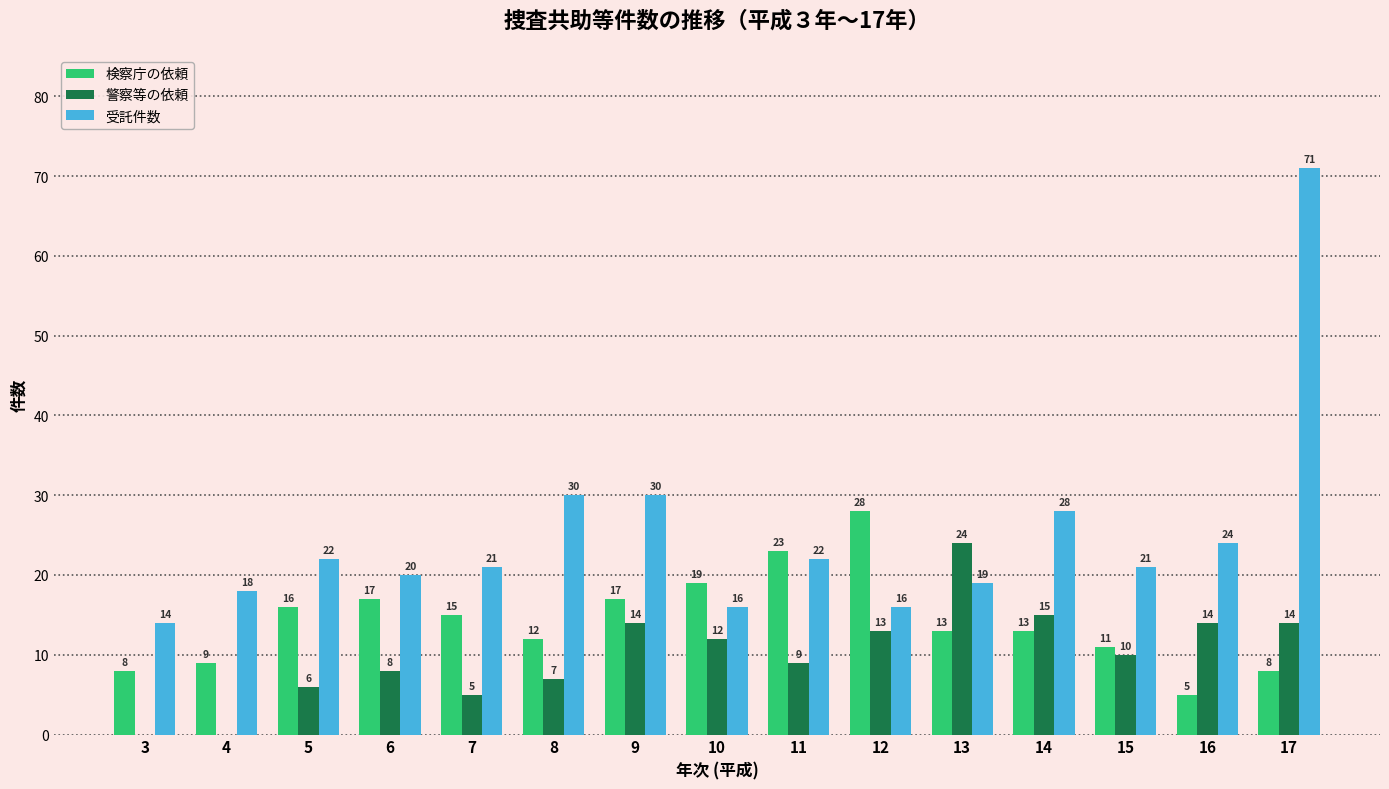

Which series changed the most between 3 and 17?

受託件数